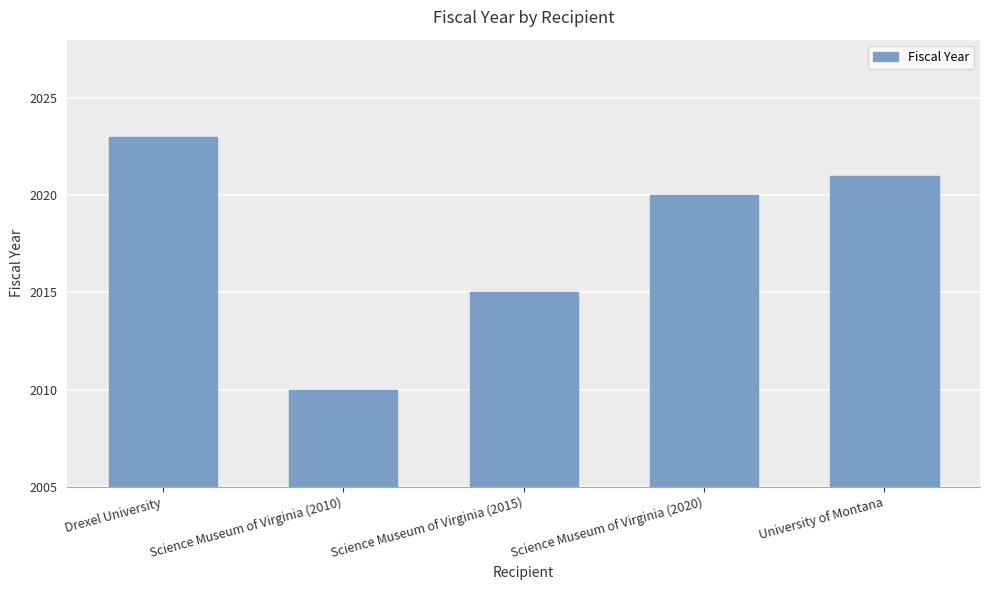

What is the difference between the second highest and second lowest values?

6